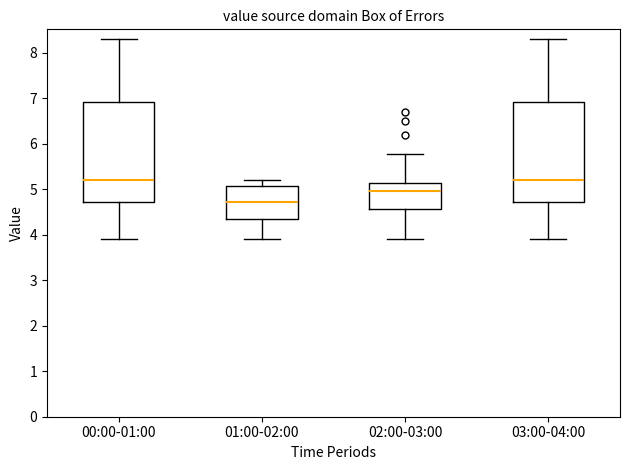

Reading left to right, read every box against the y-axis: the position of its median line, the range the box covers, and the ends of its whiskers. The values are not printed on the chart, so give them approximately, as read against the axis.

00:00-01:00: median 5.2, box 4.7 to 6.9, whiskers 3.9 to 8.3
01:00-02:00: median 4.7, box 4.4 to 5.1, whiskers 3.9 to 5.2
02:00-03:00: median 5.0, box 4.6 to 5.1, whiskers 3.9 to 5.8
03:00-04:00: median 5.2, box 4.7 to 6.9, whiskers 3.9 to 8.3